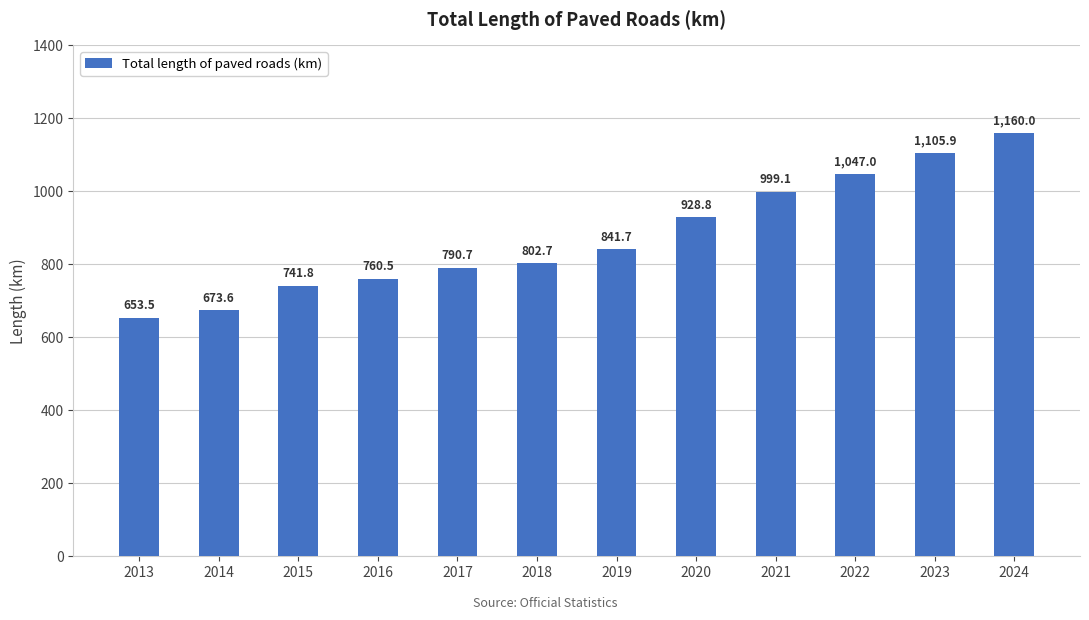

Does the chart contain stacked bars?

No